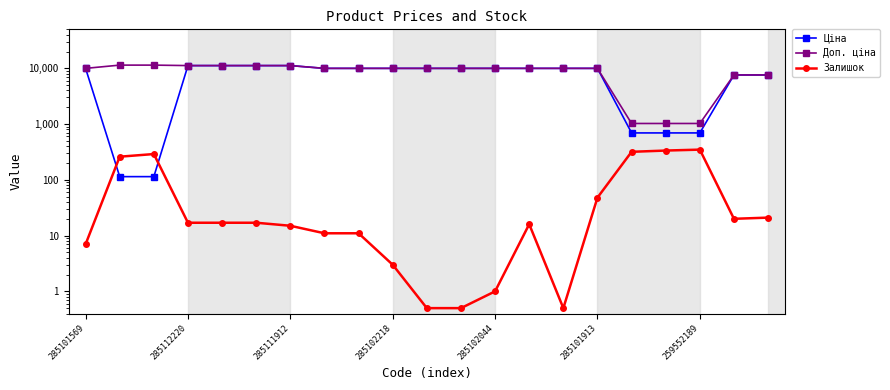

The value of Залишок at 285101569 is 10.2. True or false?

False